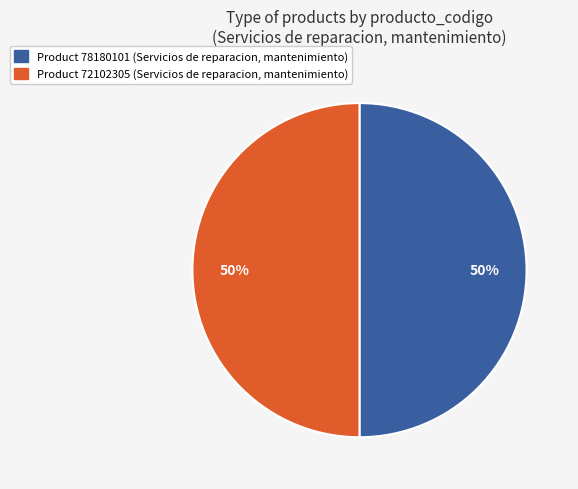

To the nearest percent, what is the average slice percentage?

50%